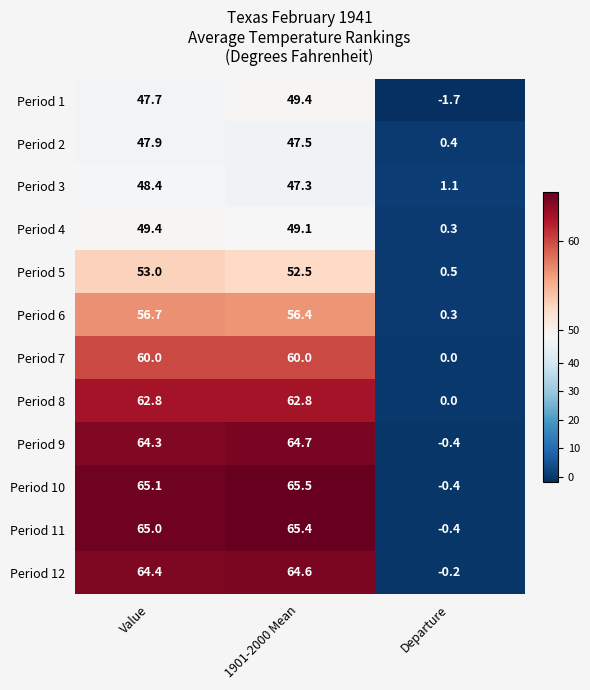

What is the minimum value shown in the chart?

-1.7